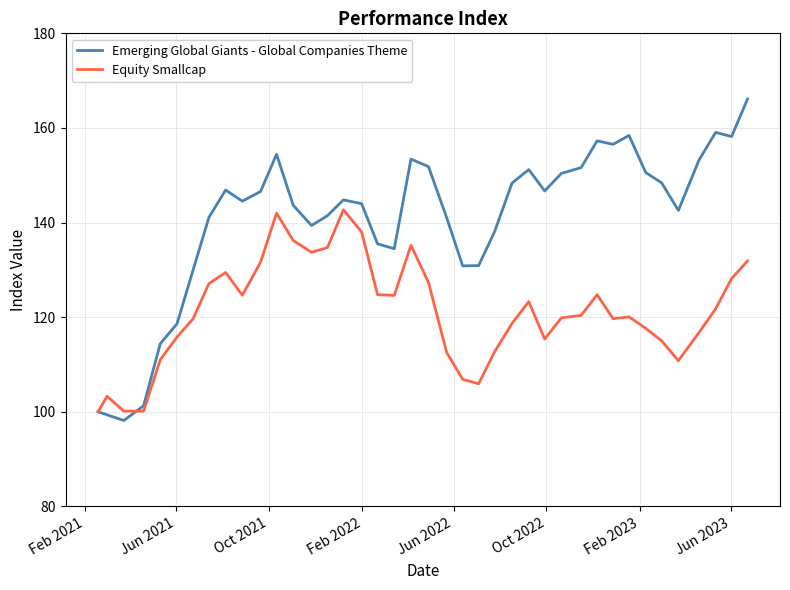

What is the minimum value shown in the chart?

98.2